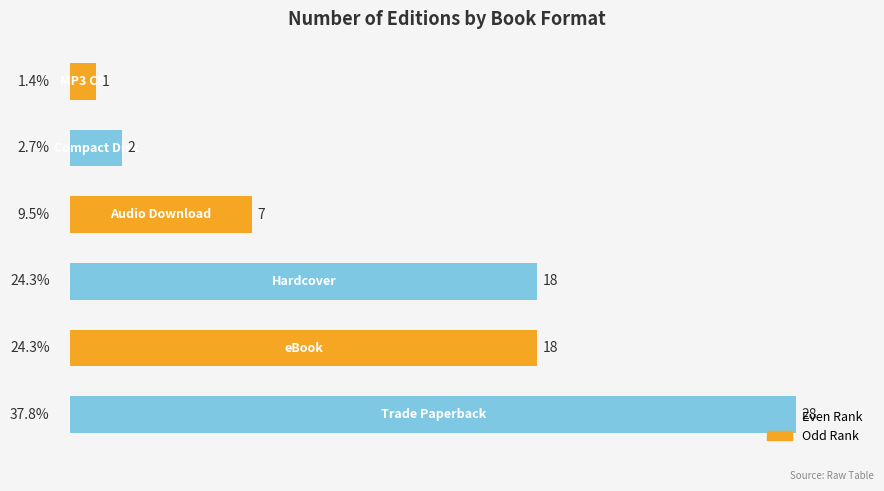

Count the number of categories in the chart.

6